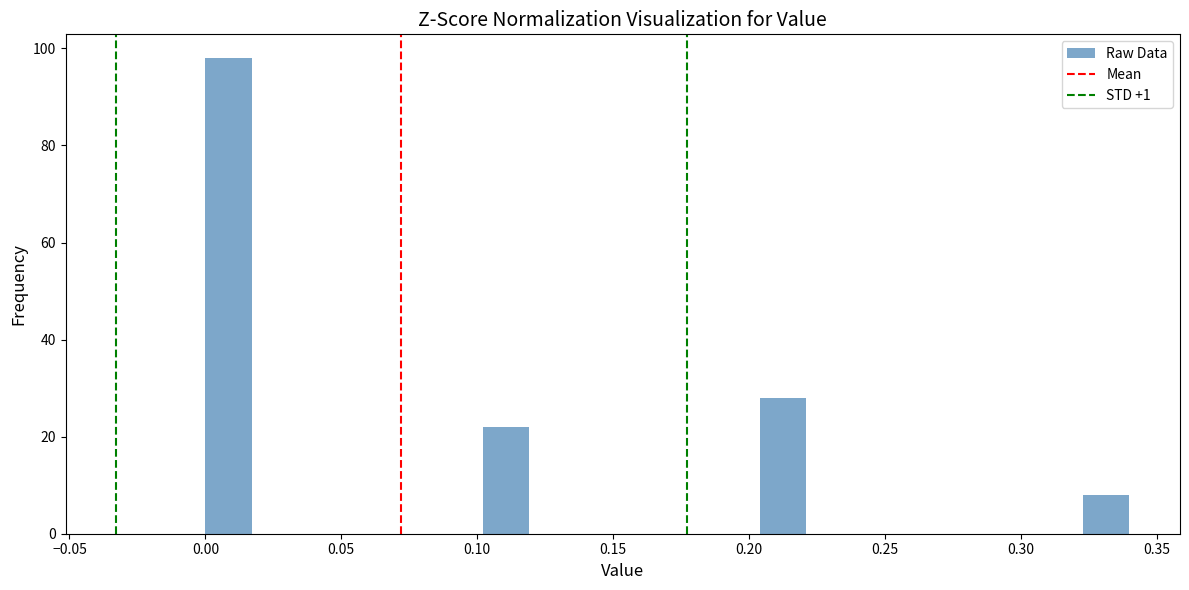

Read against the x-axis, roughly where is the centre of the tallest bar?

0.010